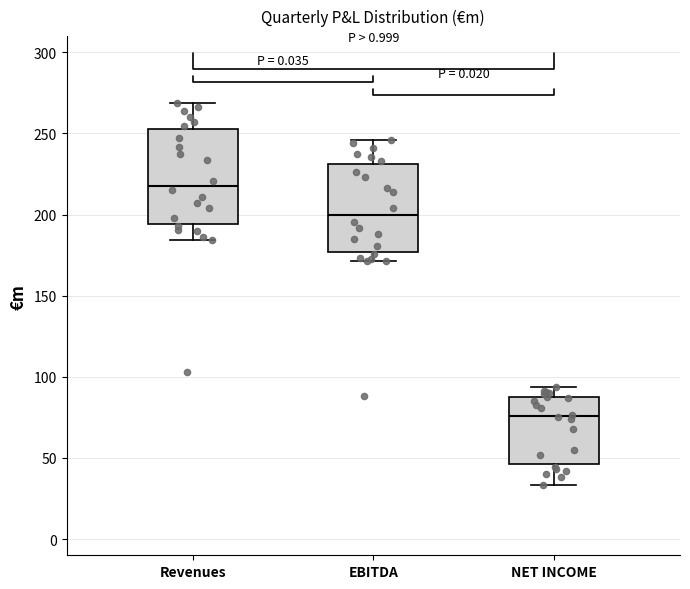

Reading left to right, read every box against the y-axis: the position of its median line, the range the box covers, and the ends of its whiskers. The values are not printed on the chart, so give them approximately, as read against the axis.

Revenues: median 220, box 195 to 255, whiskers 185 to 270
EBITDA: median 200, box 175 to 230, whiskers 170 to 245
NET INCOME: median 75, box 45 to 90, whiskers 35 to 95